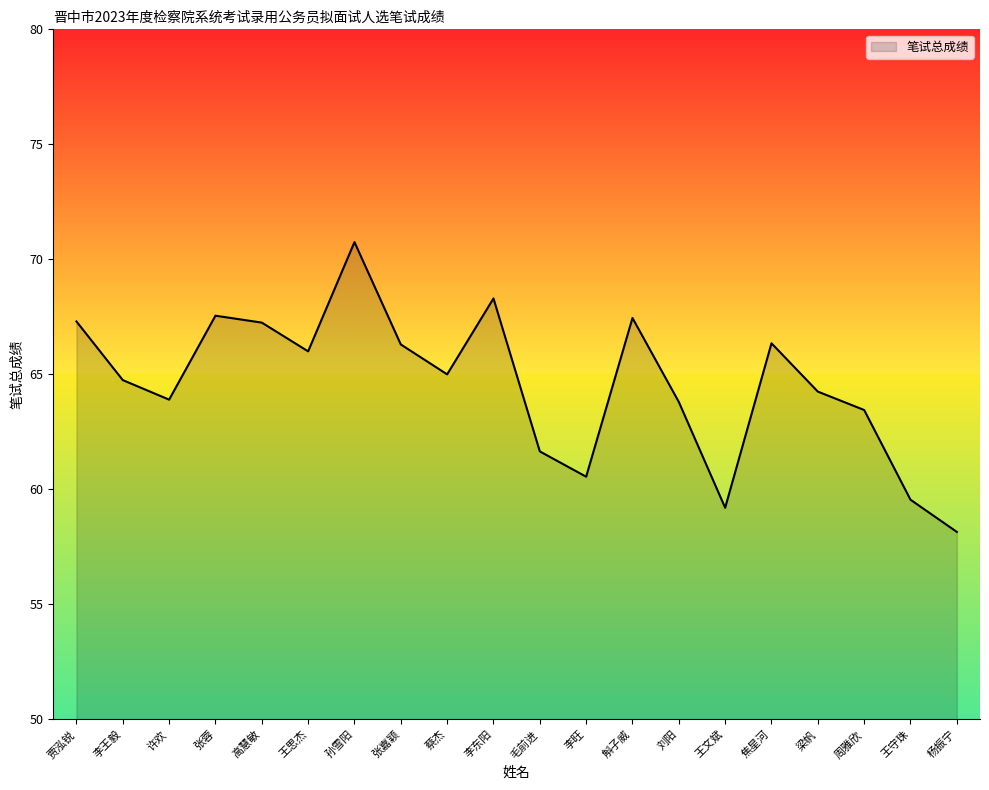

Does the chart display data point markers on the line(s)?

No